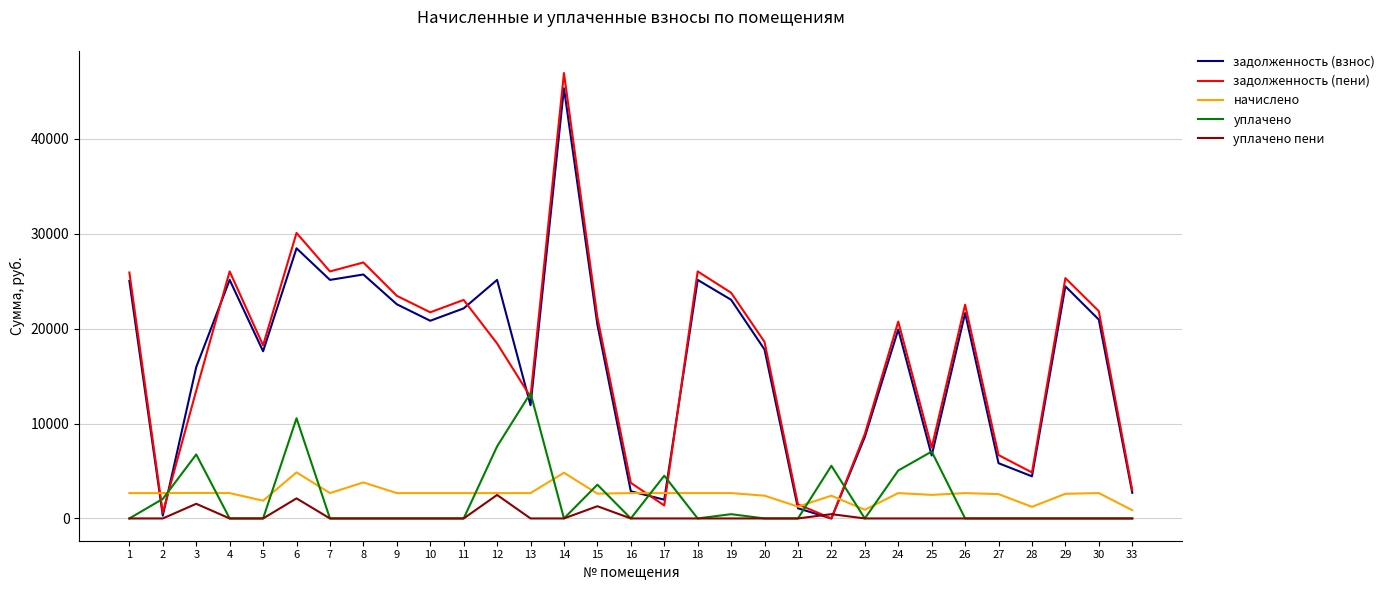

The value of уплачено пени at 17 is -1558.7. True or false?

False